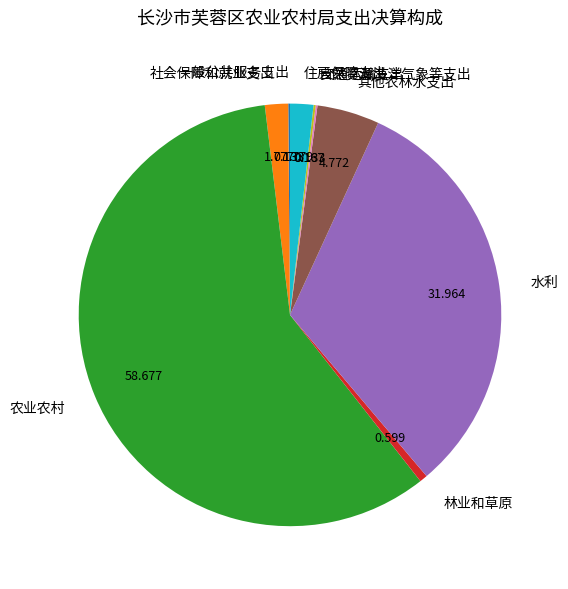

Is the sum of 其他农林水支出 and 农业农村 greater than half?

Yes